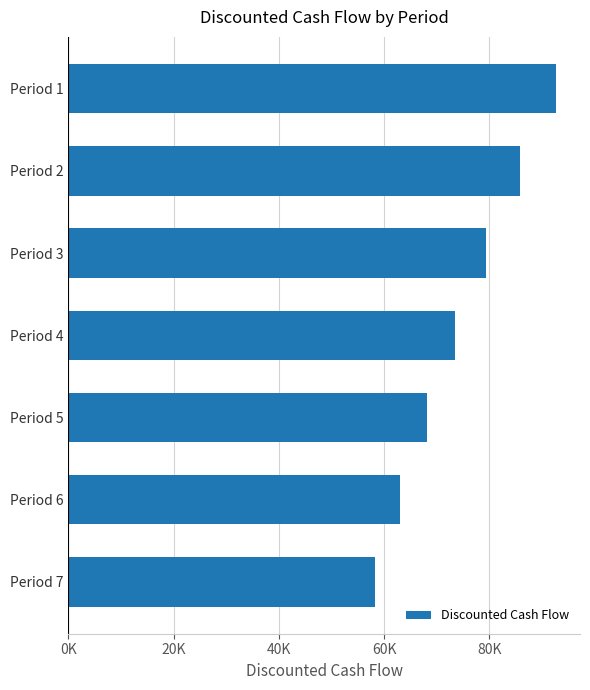

Which label corresponds to the largest value in the chart?

Period 1